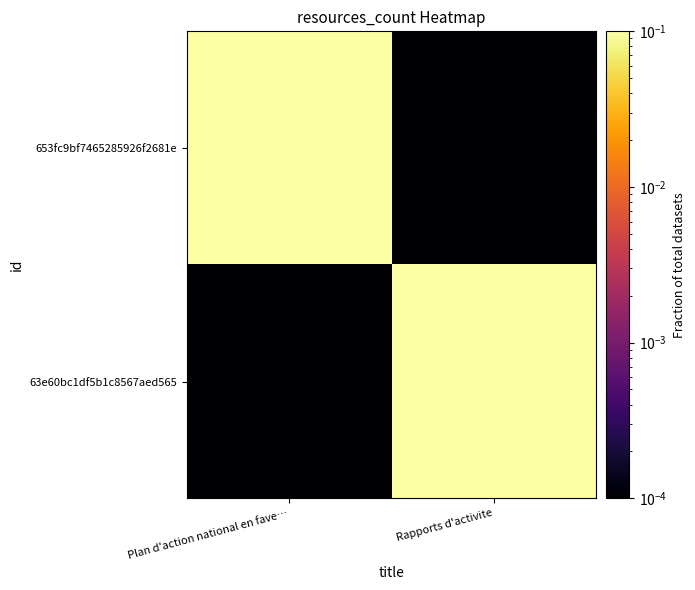

What is the spread (max minus min) of values at Plan d'action national en fave…?

0.2